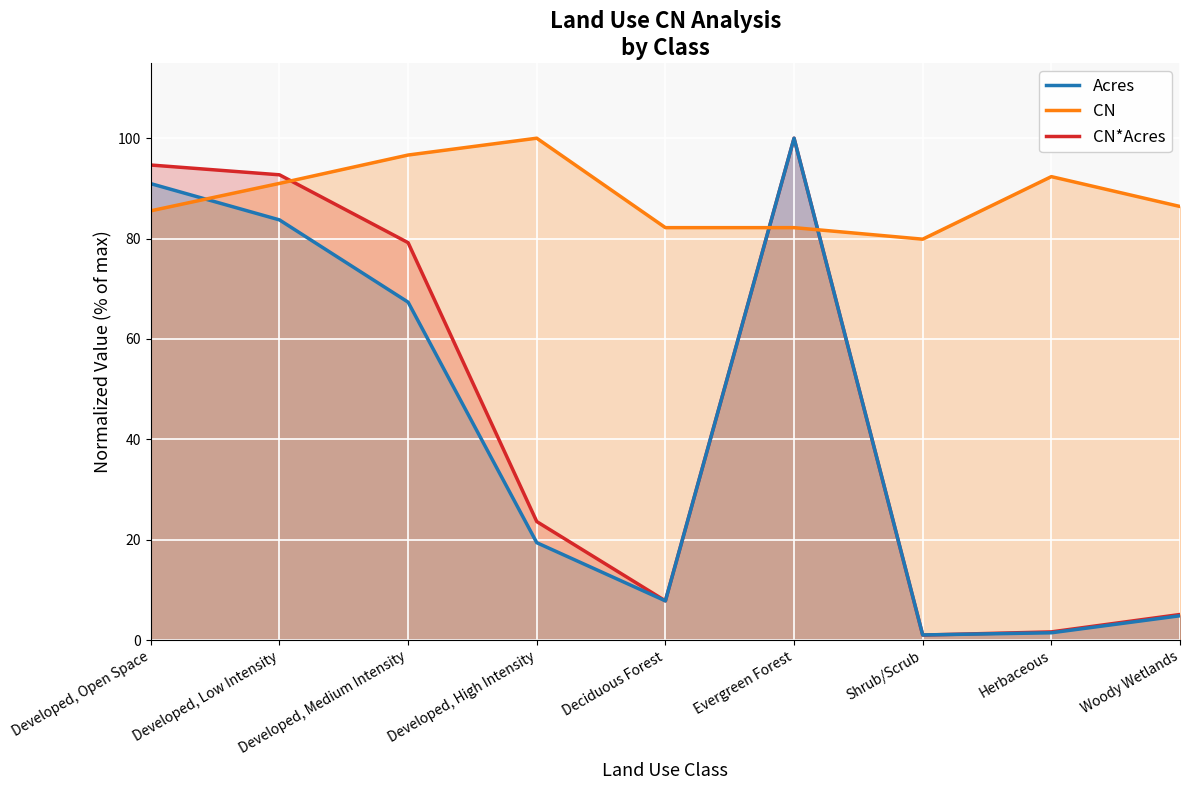

Is it true that CN*Acres (line) equals 3.1 at Deciduous Forest?

False